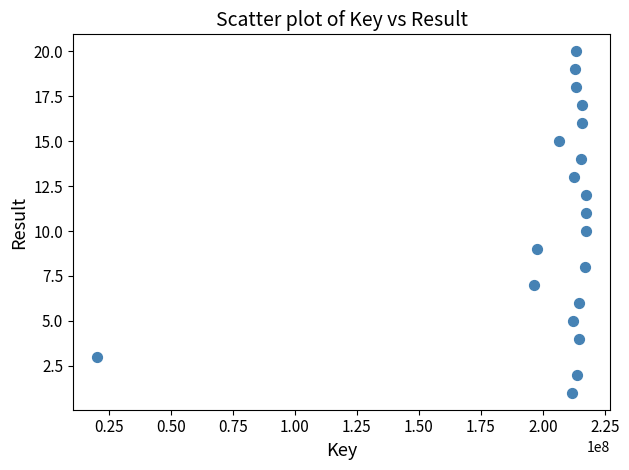

What is the range of X values (max minus min)?

197017798